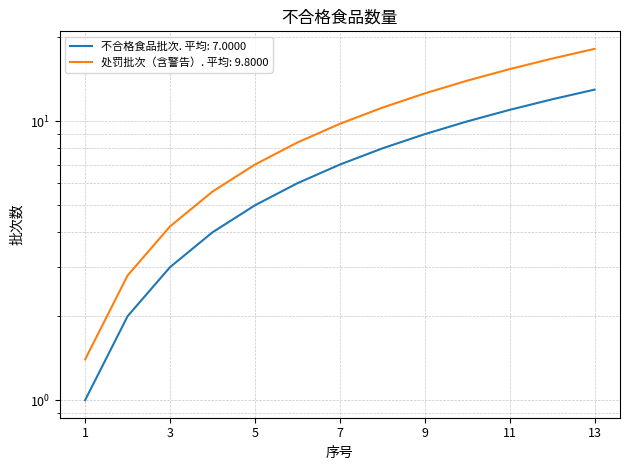

What is the value of the 9th point from the left?

9